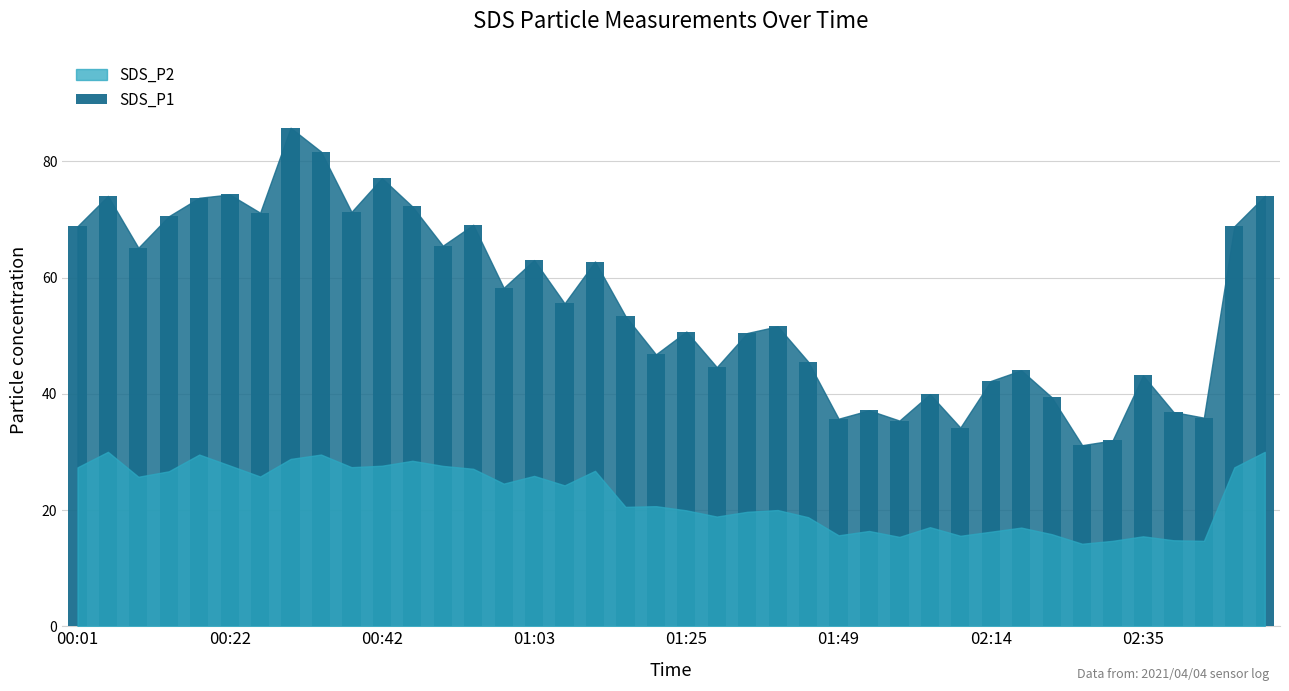

How many data points are less than 55?

20